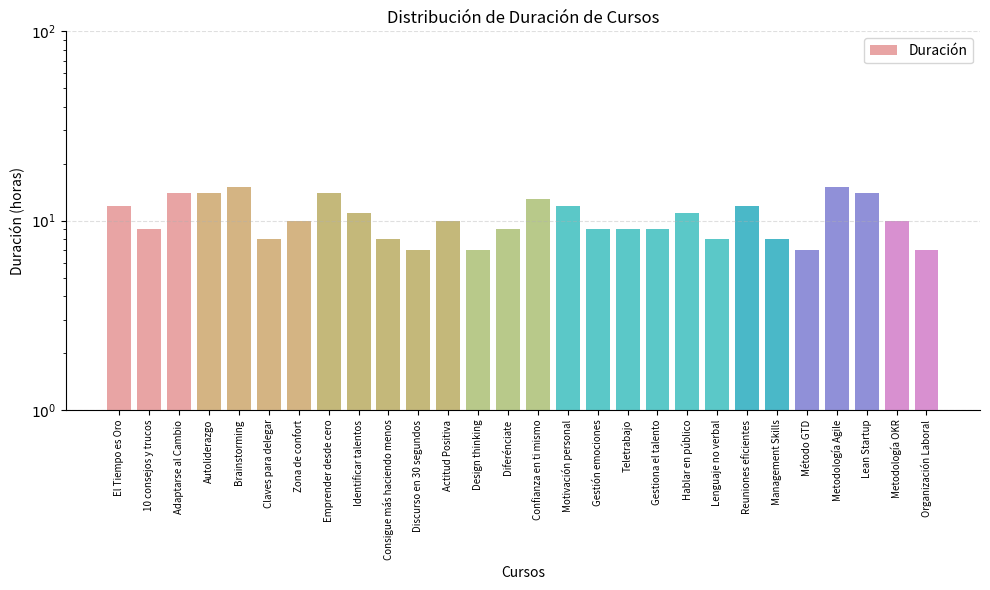

What is the smallest value displayed?

7